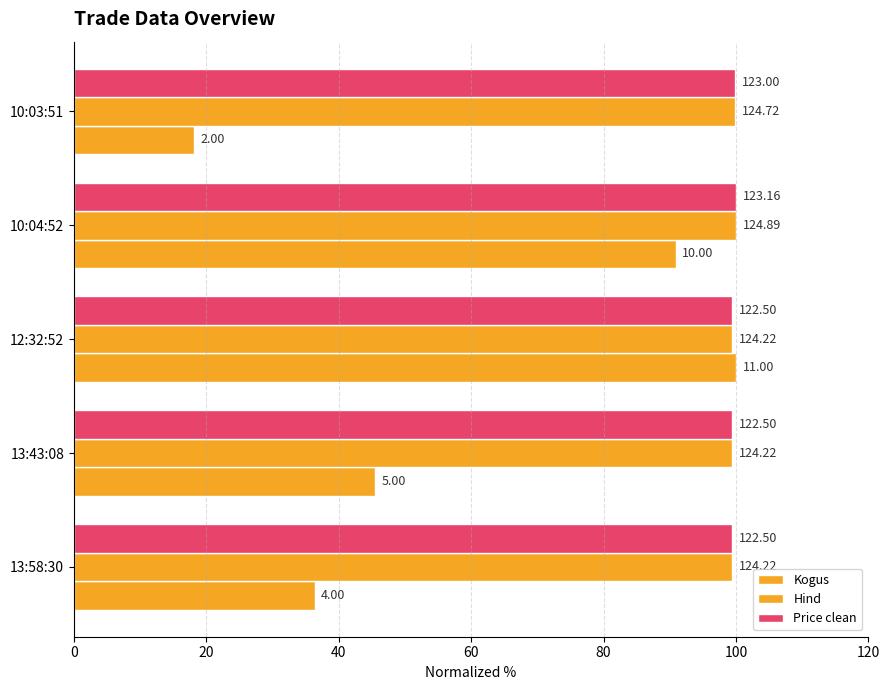

Does the chart contain stacked bars?

No